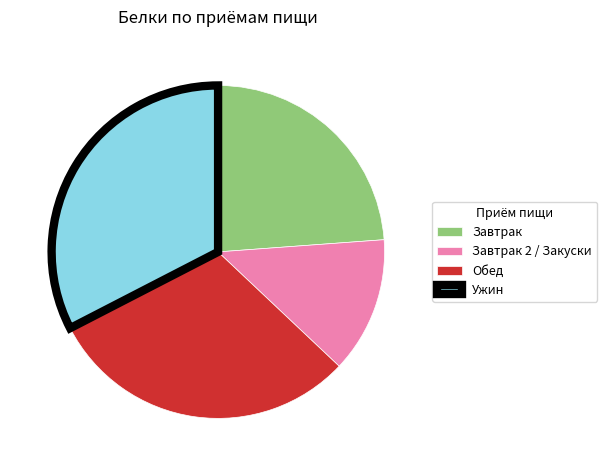

Between Обед and Ужин, which is larger?

Ужин